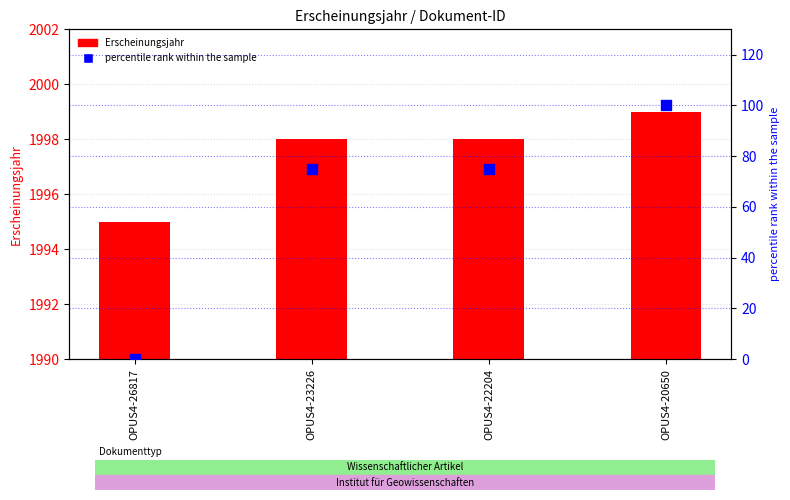

Which series has the largest total across all categories?

Erscheinungsjahr